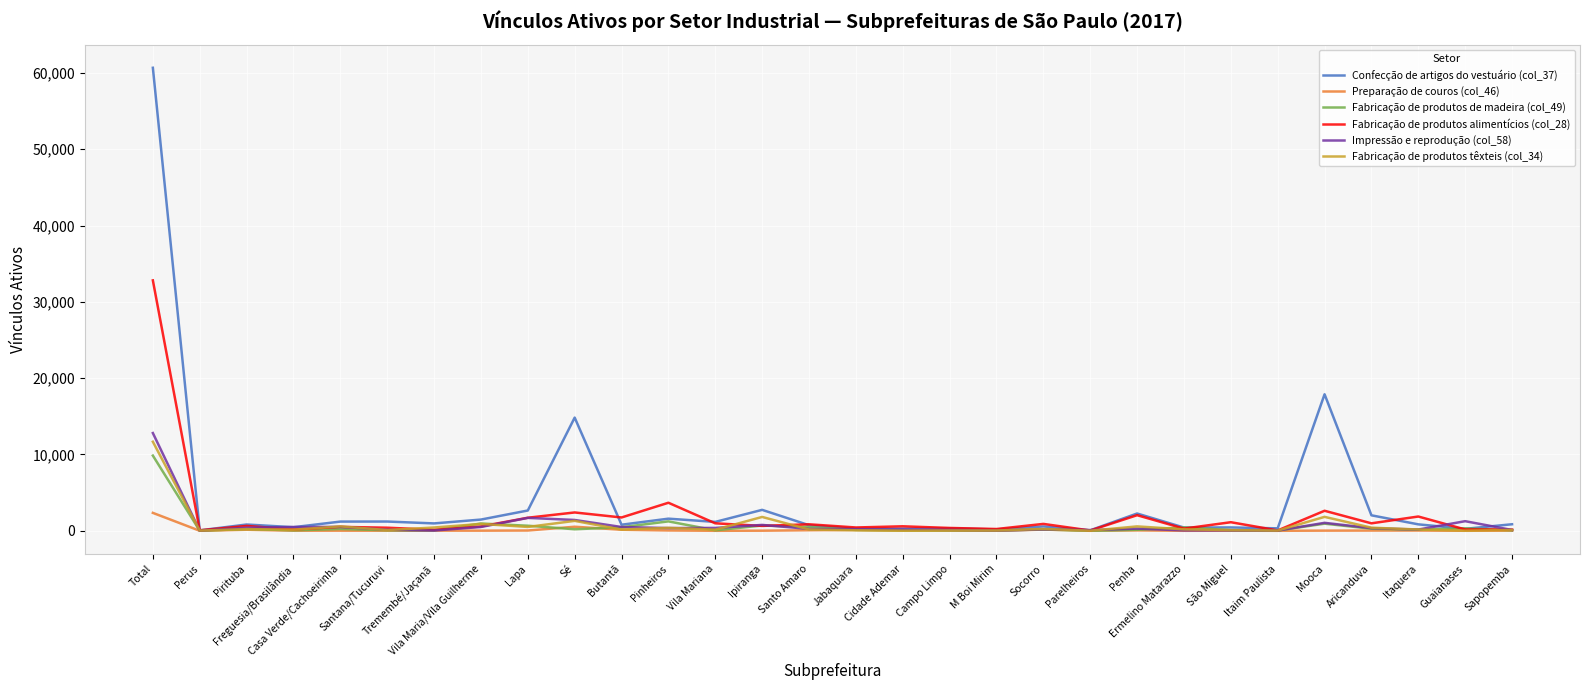

What is the total value across all series at Casa Verde/Cachoeirinha?

3062